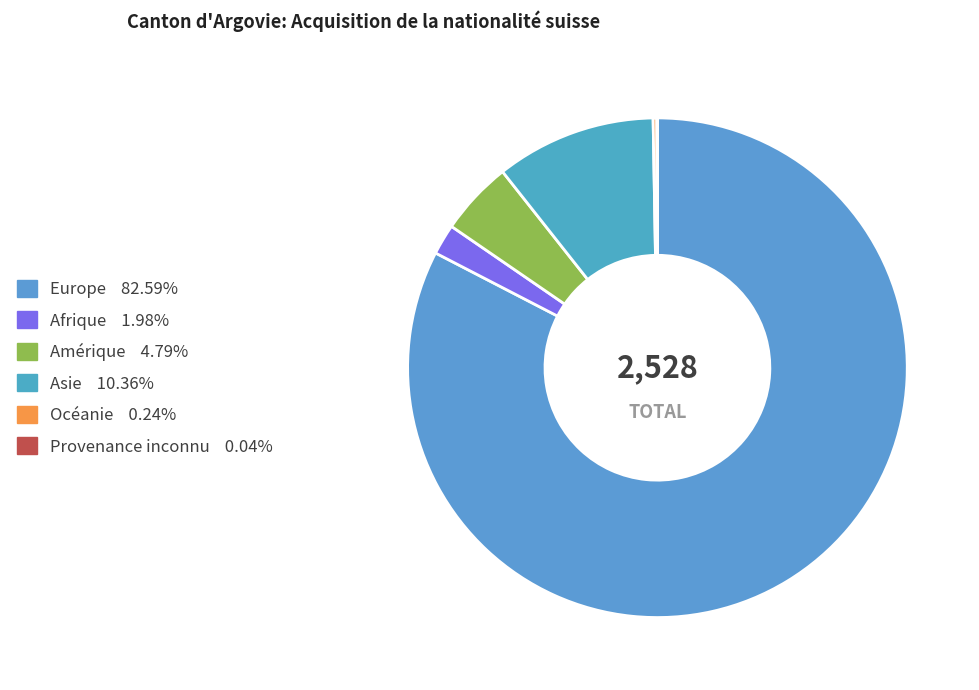

How many slices are in this pie chart?

6